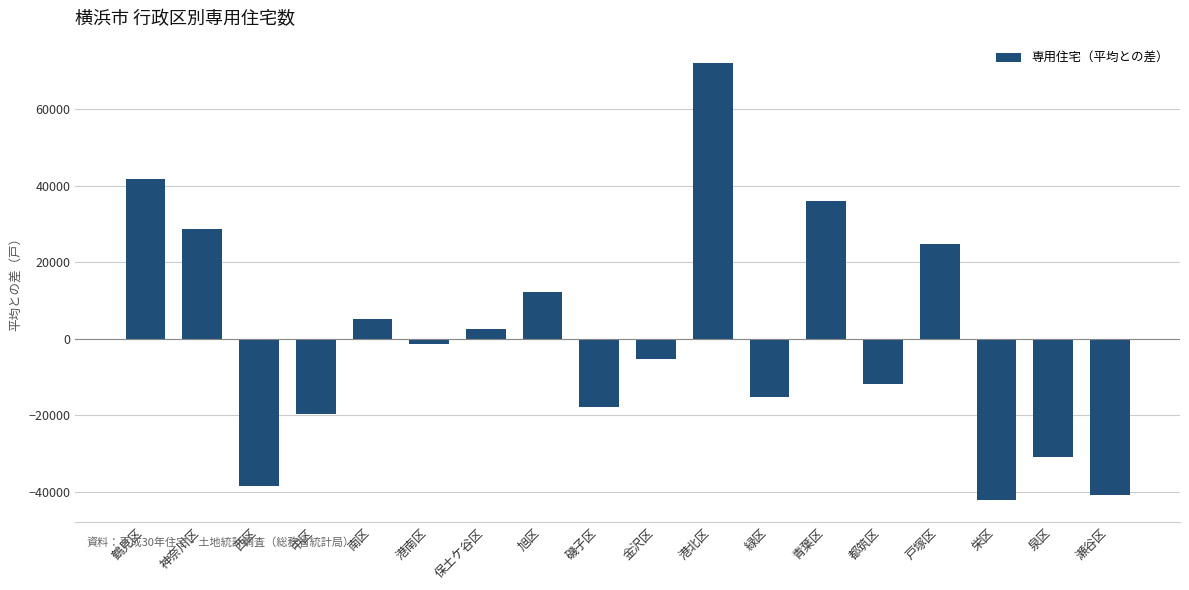

What is the smallest value displayed?

-42079.4